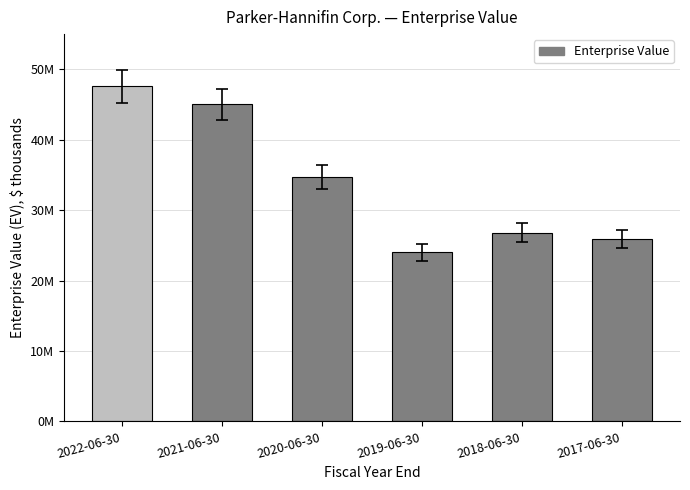

What is the smallest value displayed?

24040987